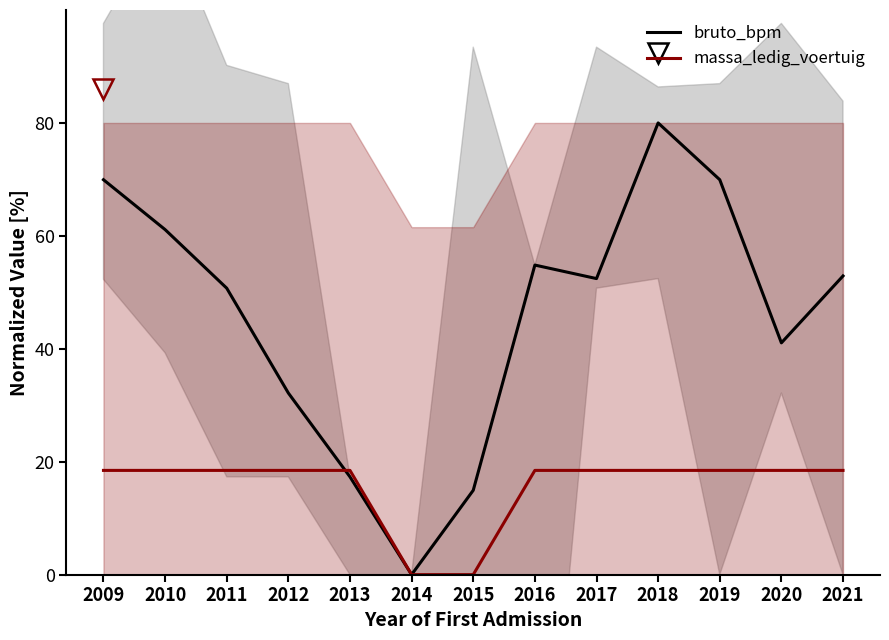

At which label is massa_ledig_voertuig closest to 9?

2014